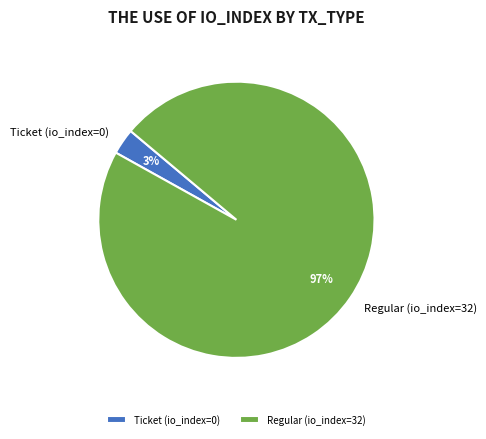

Does Ticket (io_index=0) account for over 50% of the chart?

No